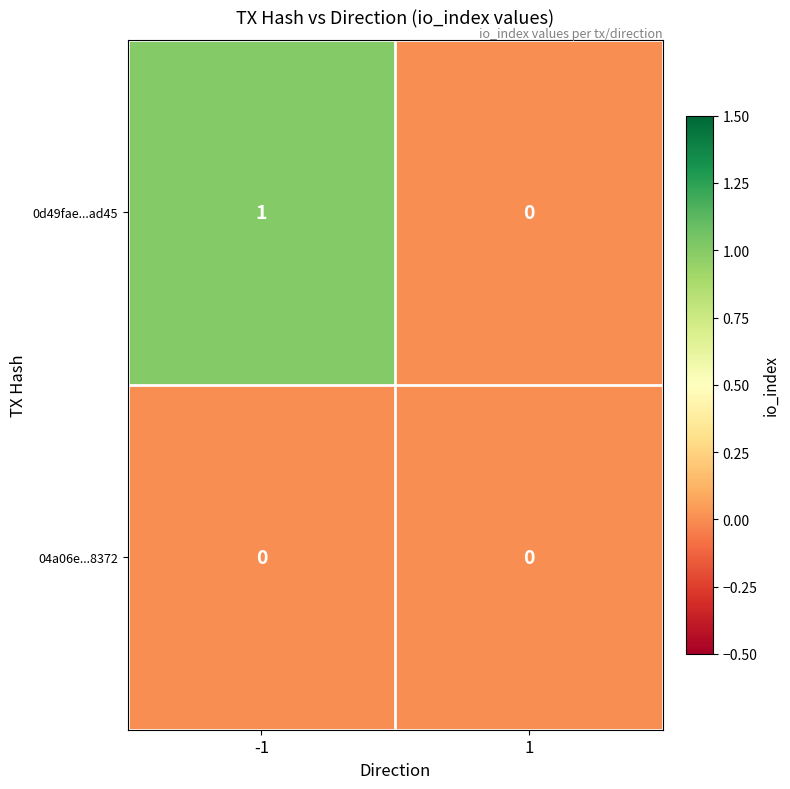

Which series has the largest total across all categories?

0d49fae...ad45